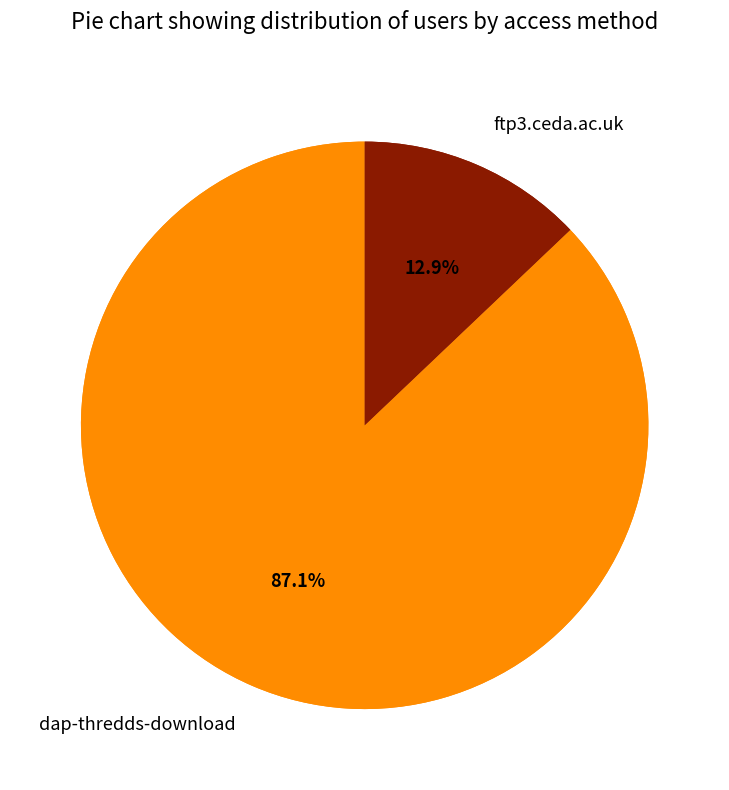

Does dap-thredds-download represent more than half of the total?

Yes